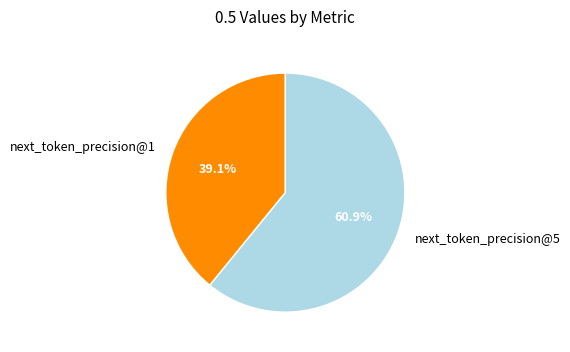

What is the smallest slice in the pie chart?

next_token_precision@1